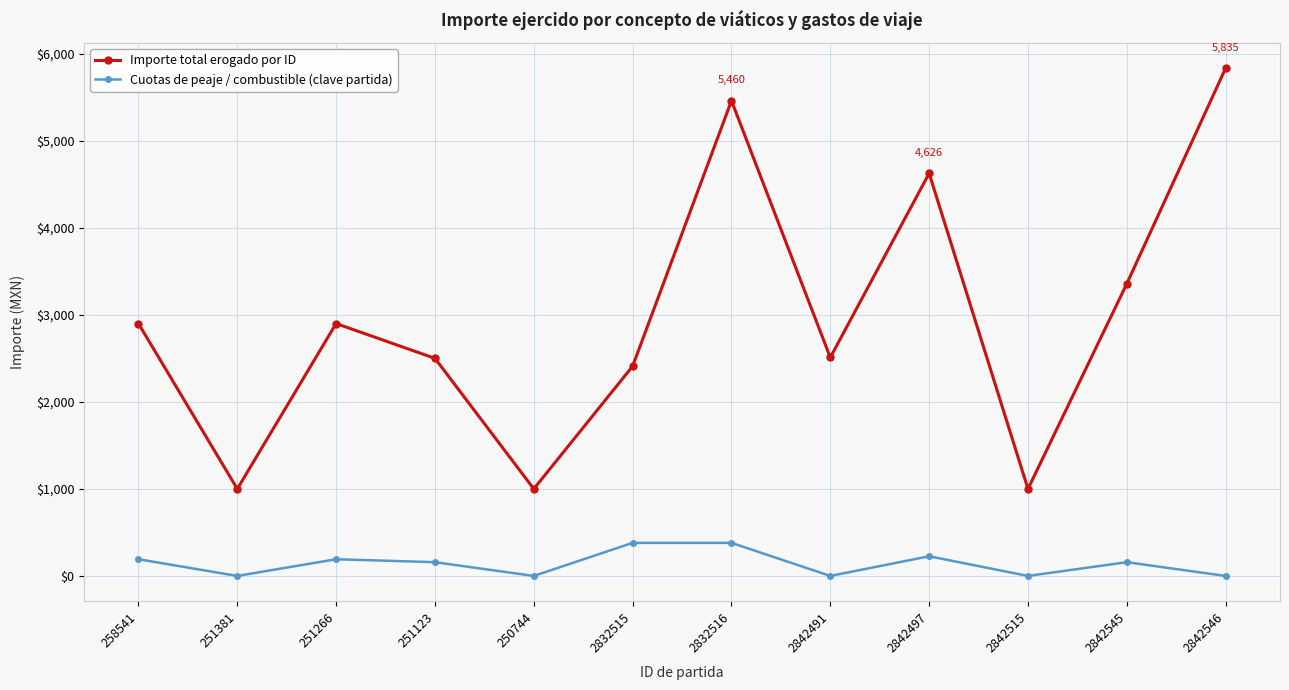

List the series in order of their overall mean, lowest first.

Cuotas de peaje / combustible (clave partida), Importe total erogado por ID